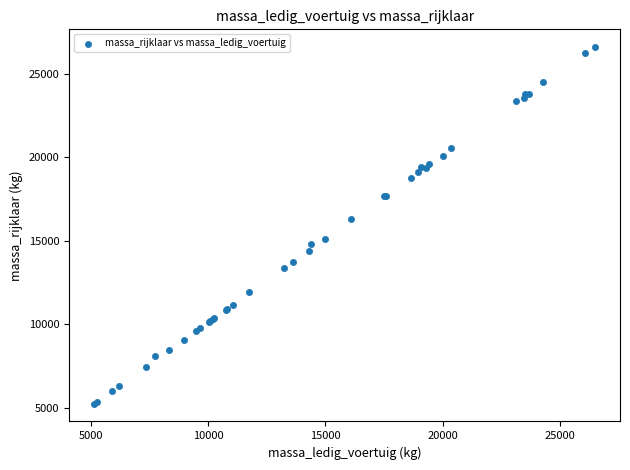

What Y value in the scatter plot is closest to 15927?

16305